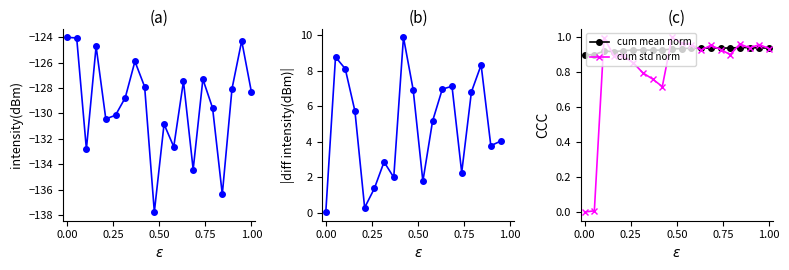

Rank the categories by value from highest to lowest.

0, 2, 36, 6, 14, 28, 24, 16, 34, 38, 12, 30, 10, 8, 20, 22, 4, 26, 32, 18